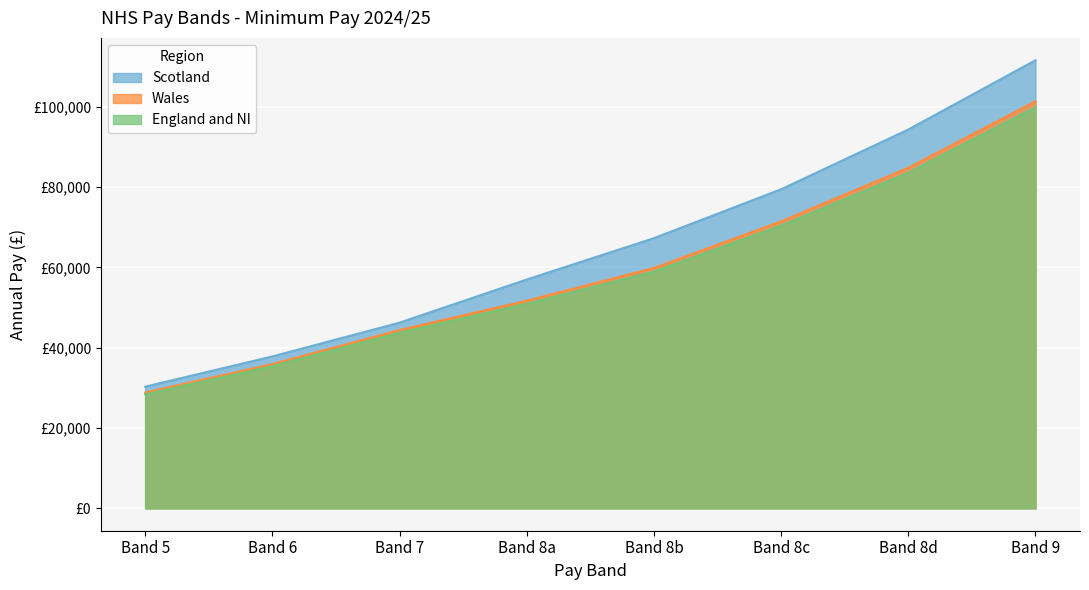

At Band 7, list the series in order from smallest to largest.

England and NI, Wales, Scotland